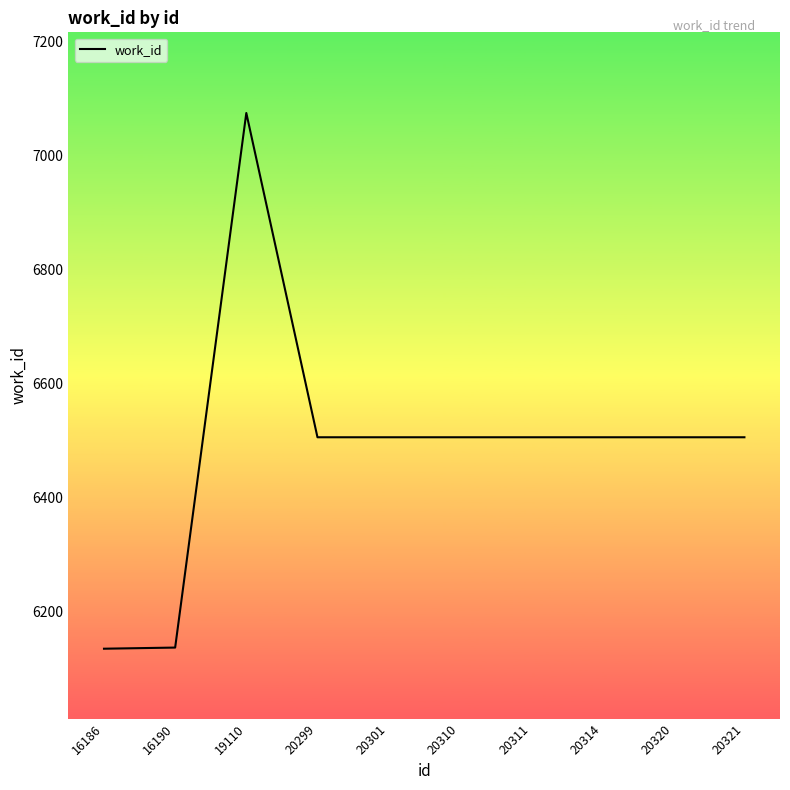

Is it true that the value at 20299 is 10332?

False